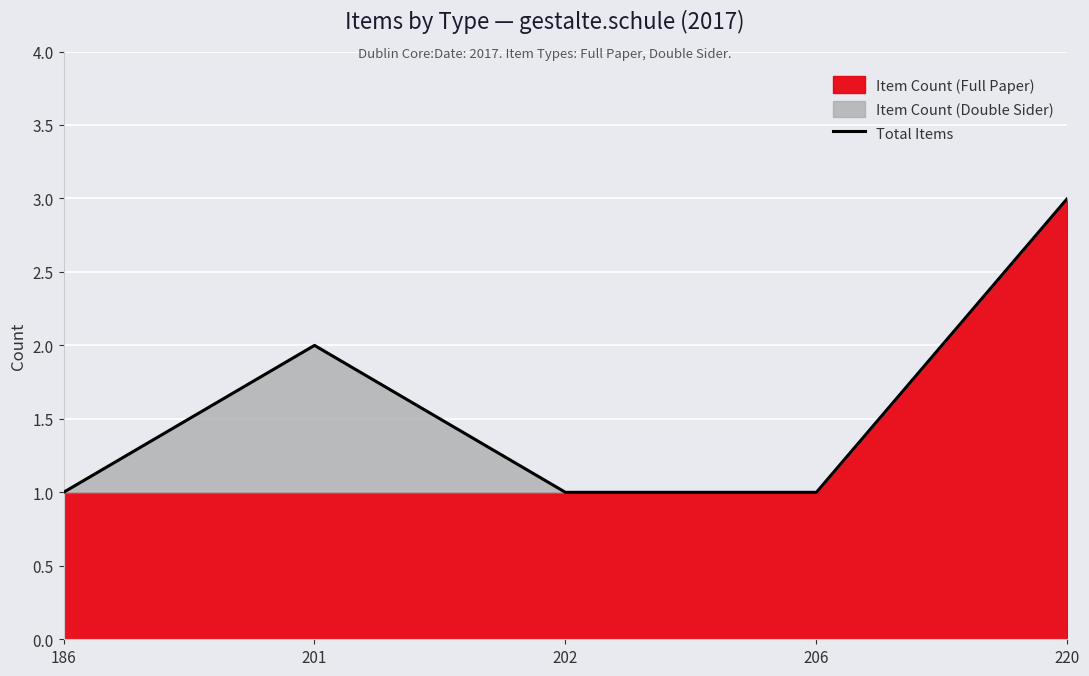

True or false: Total Items has a value of 3 at 220.

True